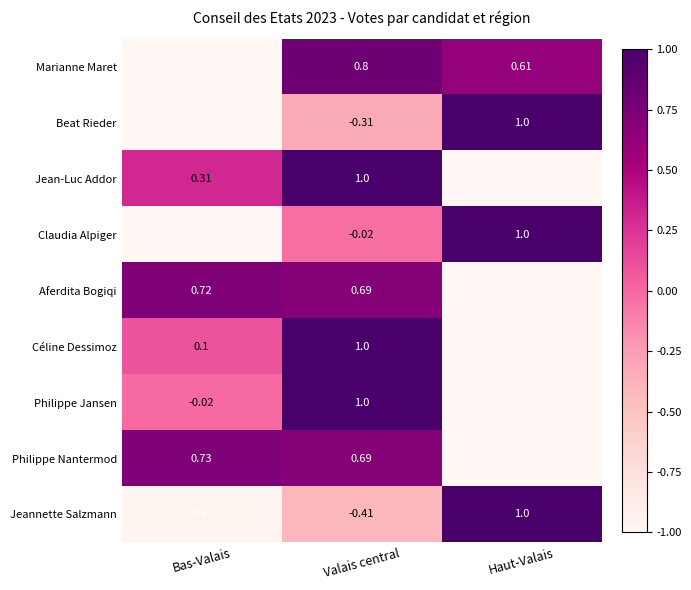

How many distinct data groups are displayed?

9